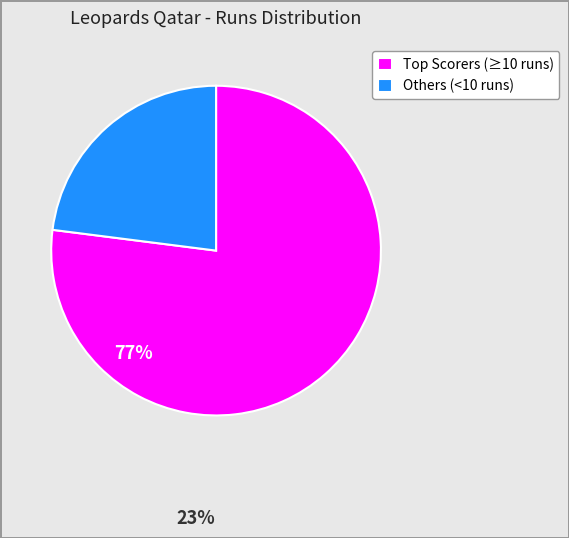

Is there any slice that represents more than half of the pie?

Yes